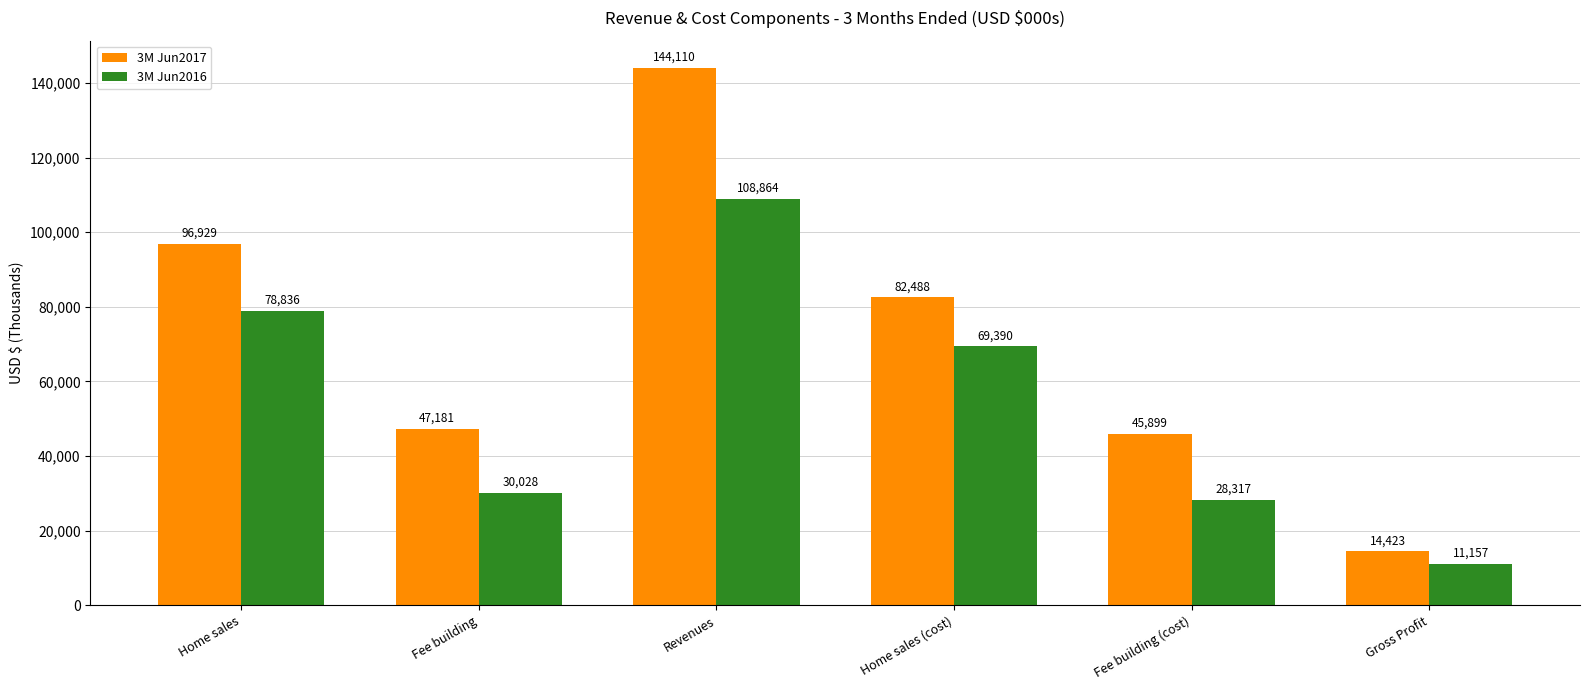

Reading left to right, transcribe all the data shown in this chart.

3M Jun2017: 96929	47181	144110	82488	45899	14423
3M Jun2016: 78836	30028	108864	69390	28317	11157